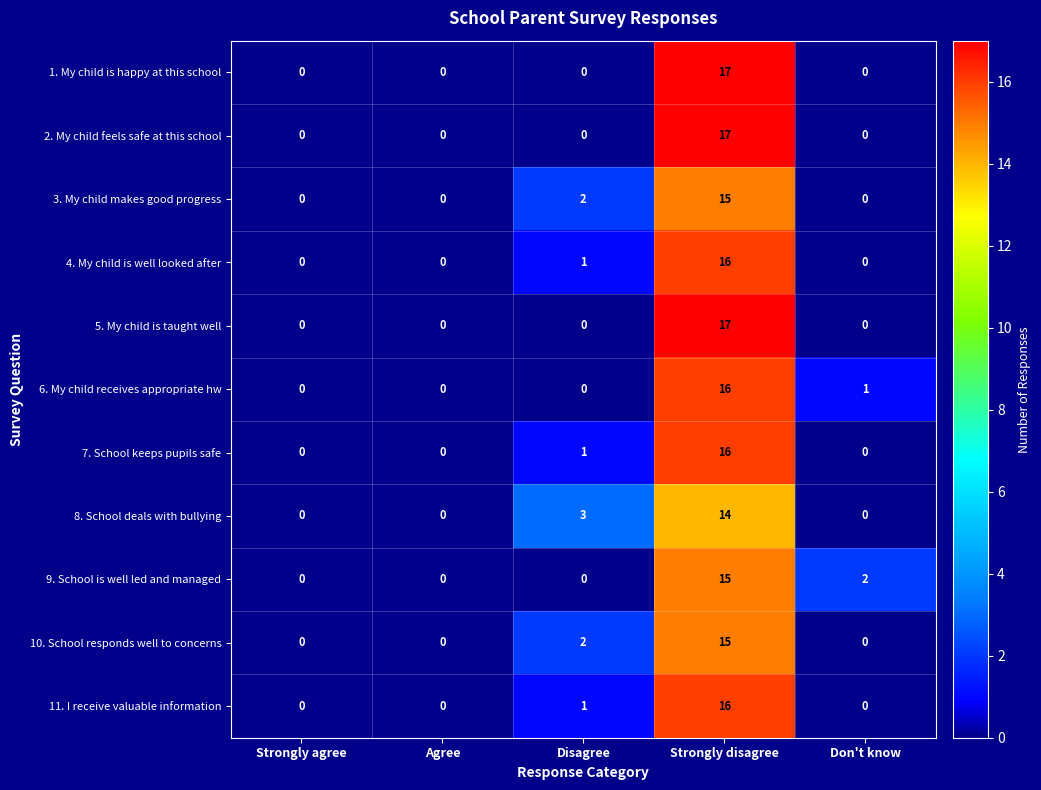

At which label does 7. School keeps pupils safe reach its peak?

Strongly disagree